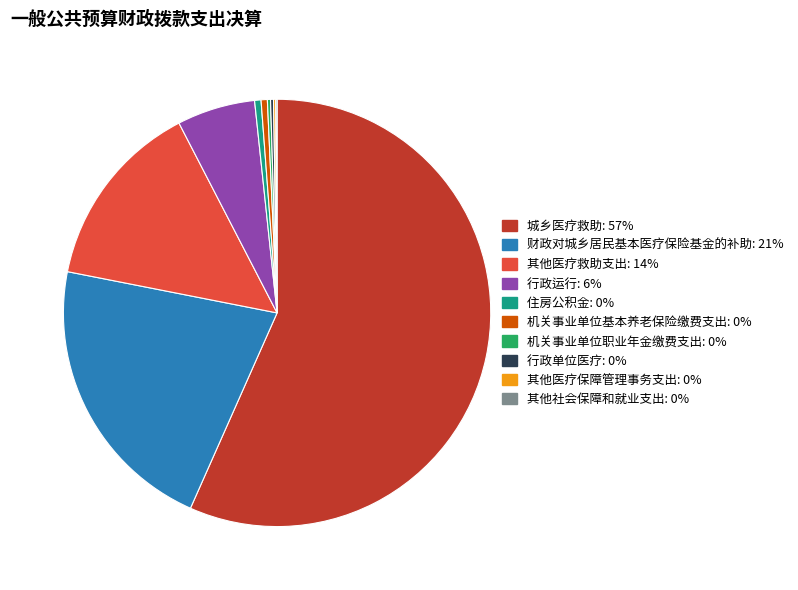

Combined, do 城乡医疗救助 and 其他医疗救助支出 account for over 50%?

Yes